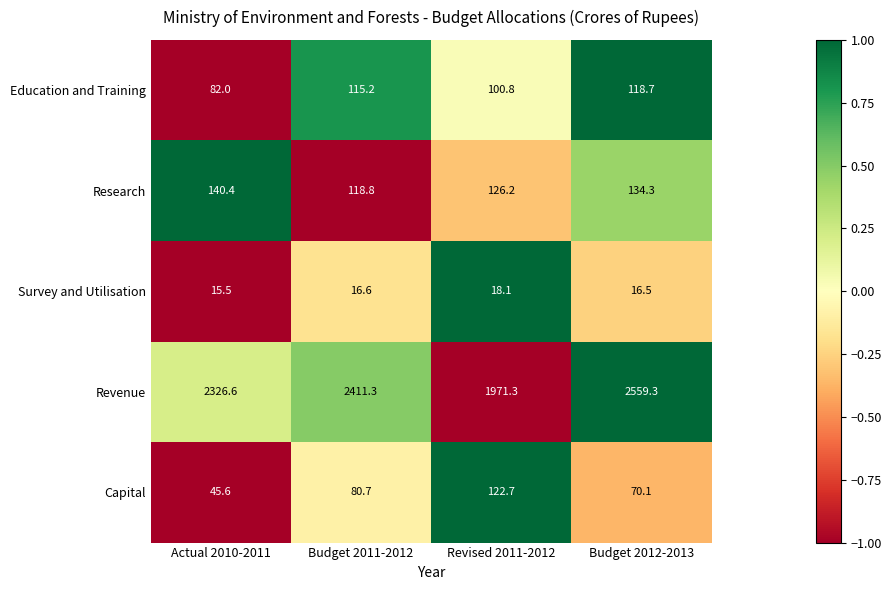

Where is Capital nearest to the value 84?

Budget 2011-2012